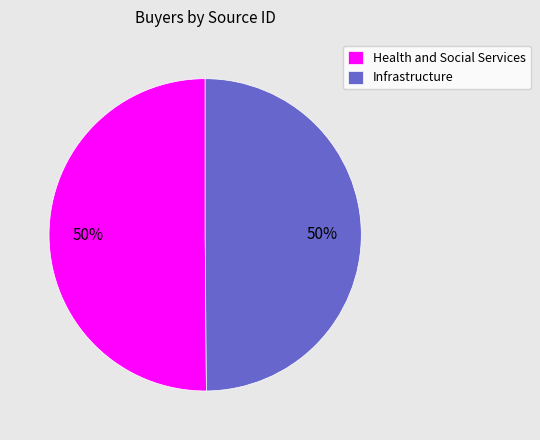

Combined, do Infrastructure and Health and Social Services account for over 50%?

Yes